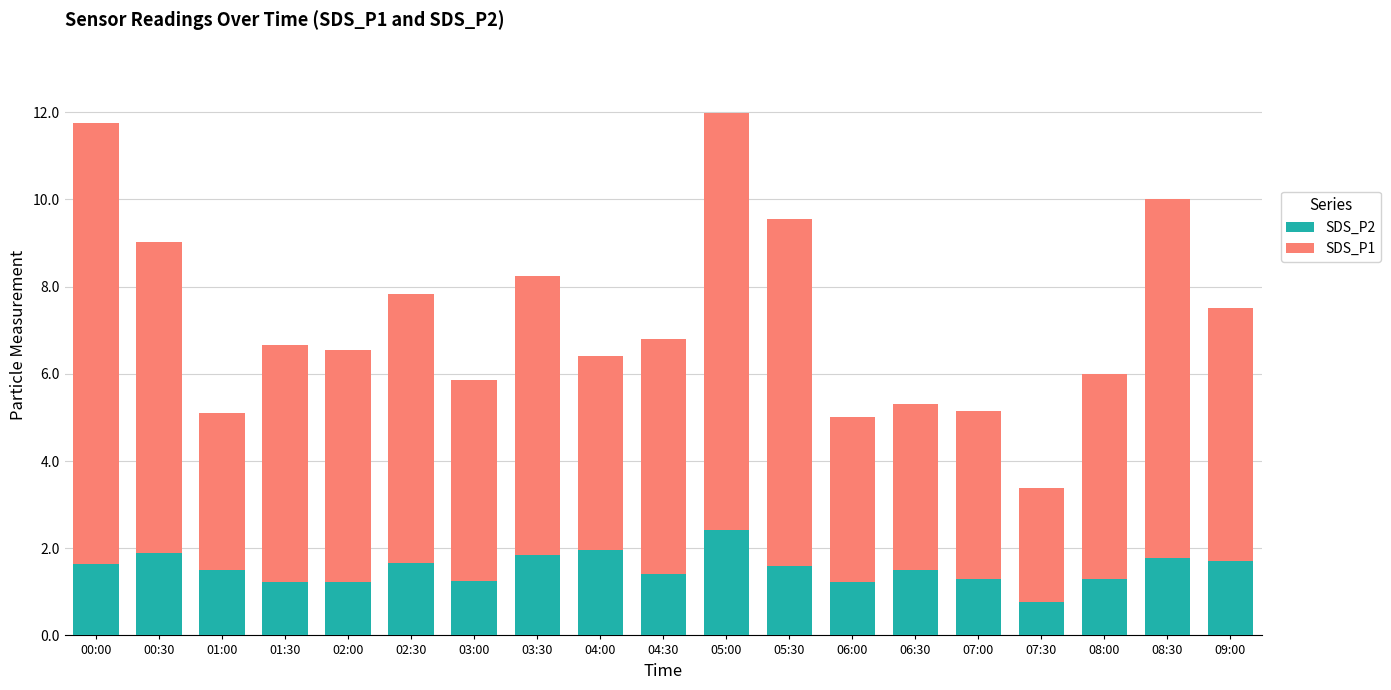

True or false: SDS_P2 has a value of 1.2 at 03:00.

True